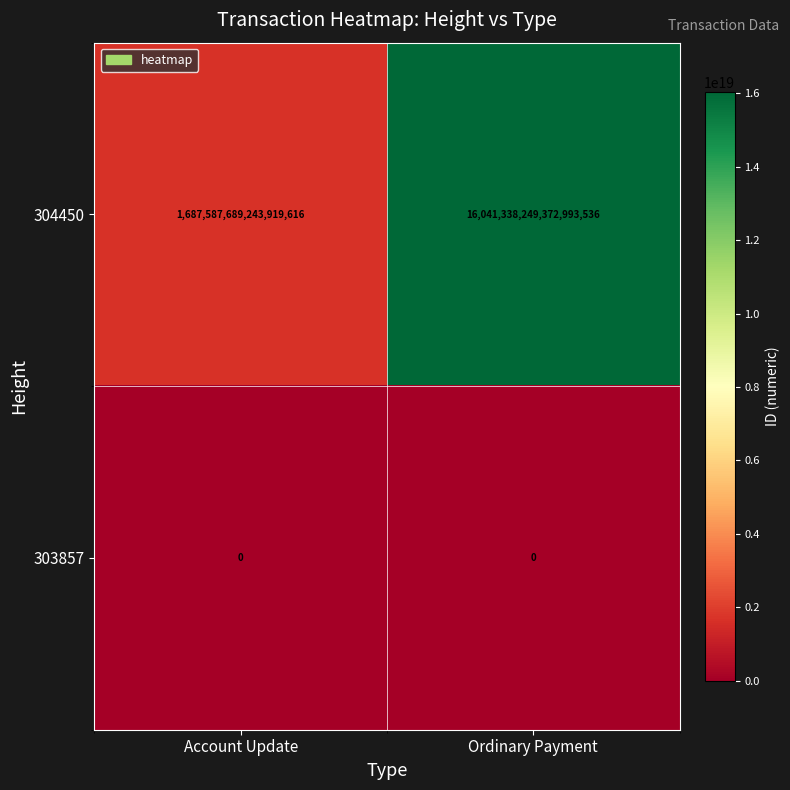

The value of 304450 at Account Update is 2706357216391744512. True or false?

False